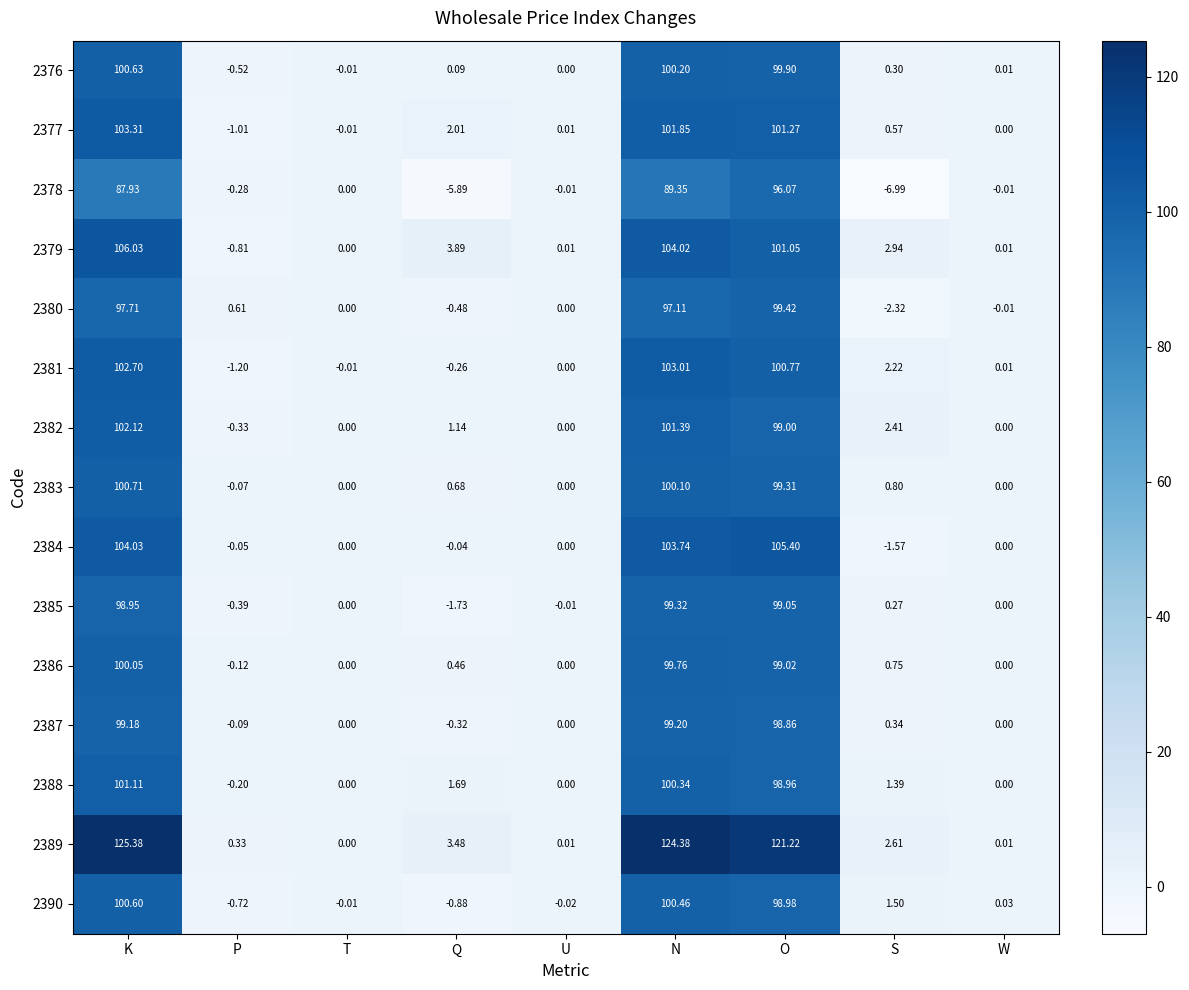

At which category is the sum across all series the highest?

K